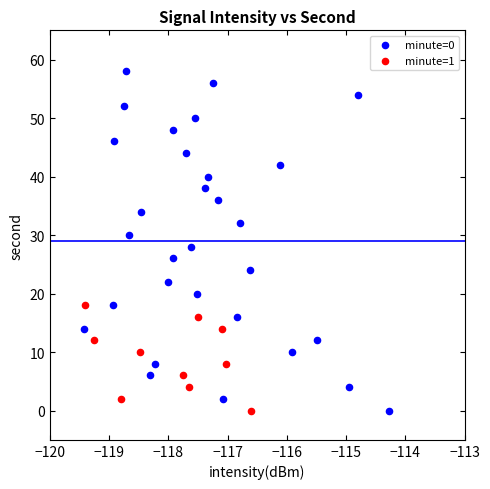

Which series reaches the maximum Y coordinate?

minute=0